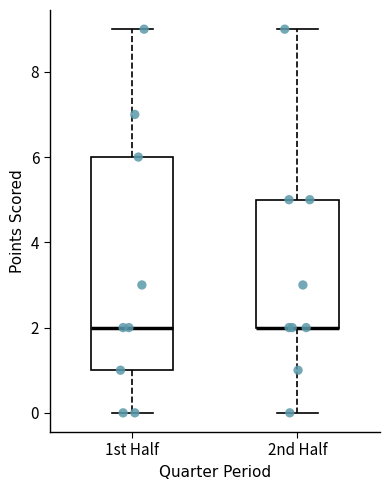

Where does the upper whisker of the box for 2nd Half end on the y-axis? The values are not printed on the chart, so give them approximately, as read against the axis.

9